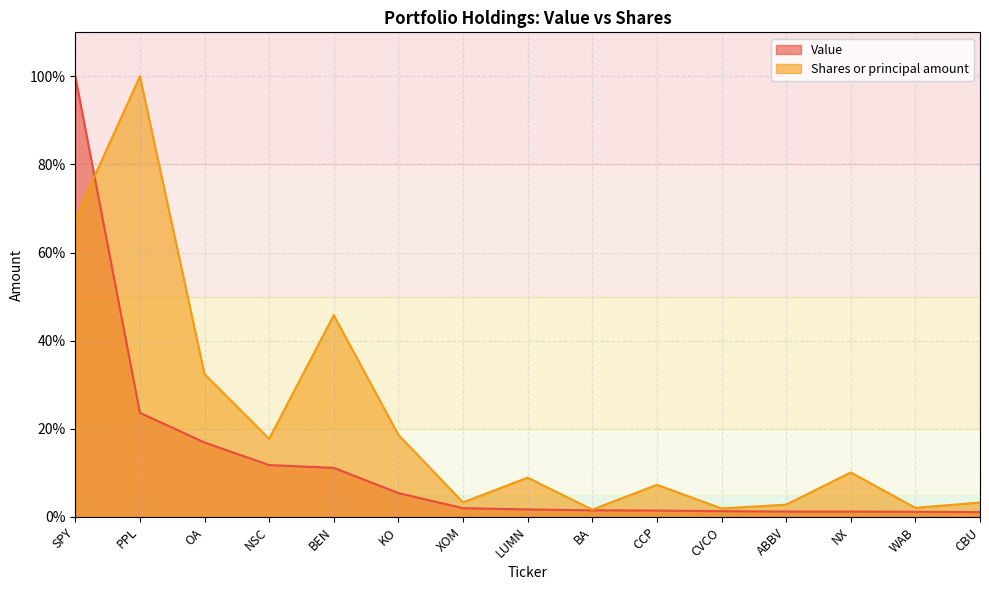

What is the maximum value shown in the chart?

1.0